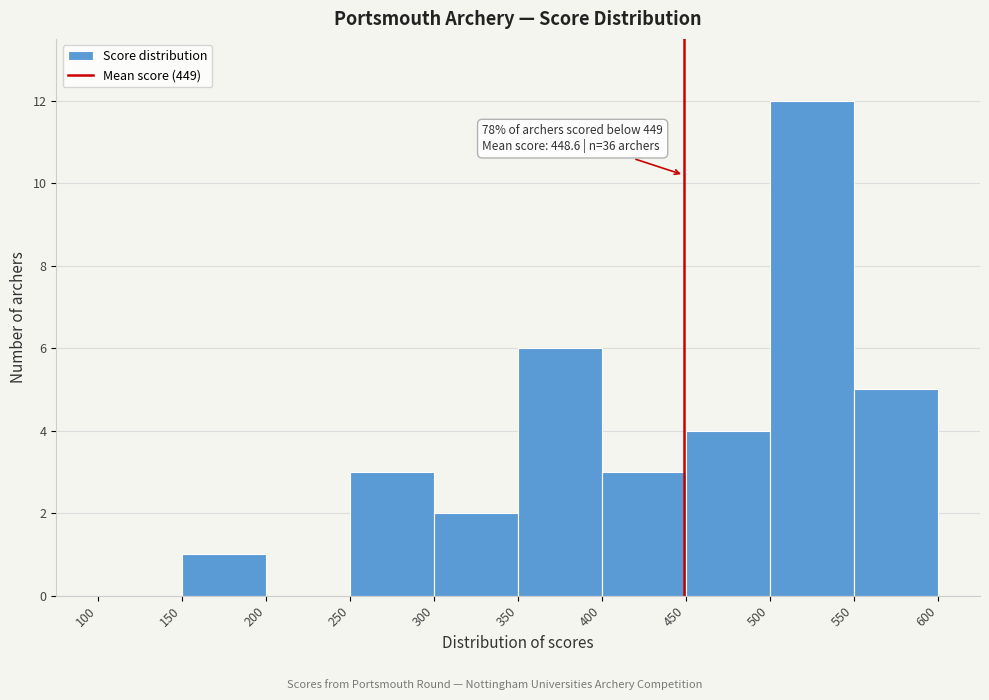

Over which range of the x-axis is the bar tallest?

500 to 550